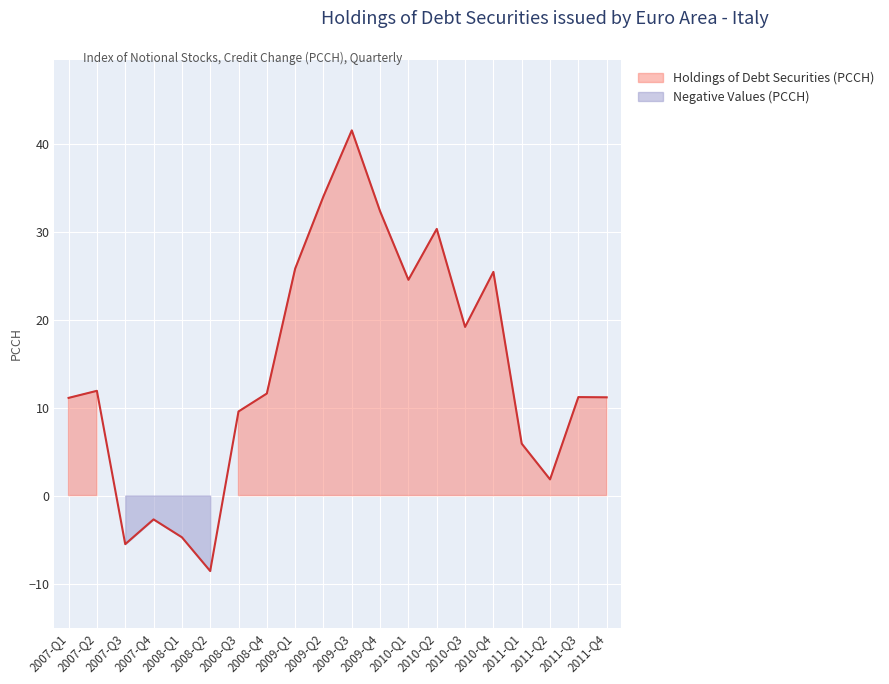

Count the number of data series in this chart.

1